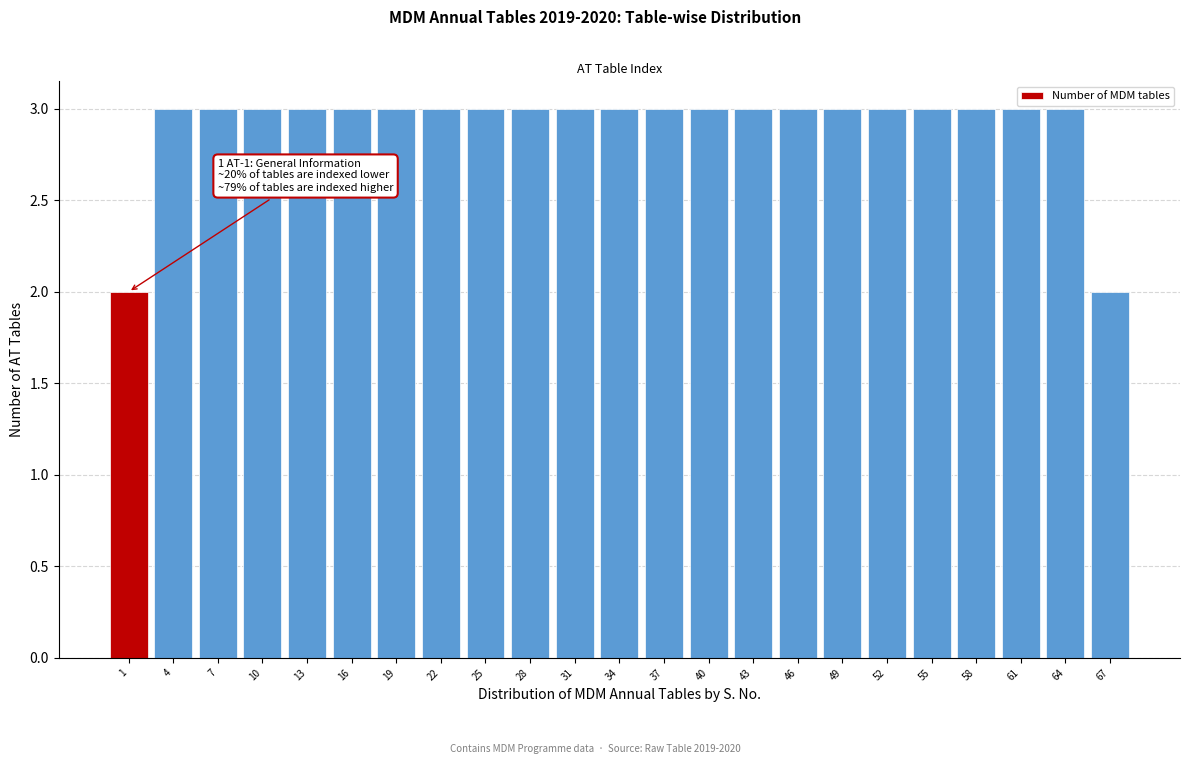

Reading left to right, list all the values displayed in this chart.

1=2	4=3	7=3	10=3	13=3	16=3	19=3	22=3	25=3	28=3	31=3	34=3	37=3	40=3	43=3	46=3	49=3	52=3	55=3	58=3	61=3	64=3	67=2